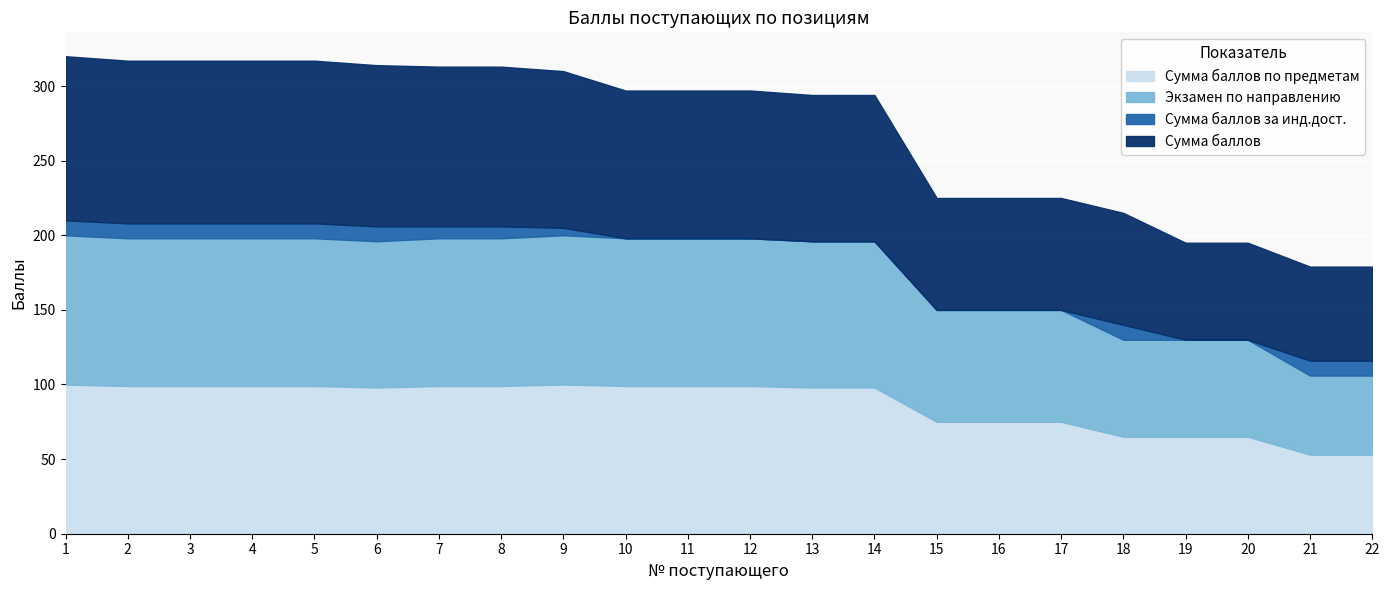

True or false: Сумма баллов and Экзамен по направлению cross at least once.

False